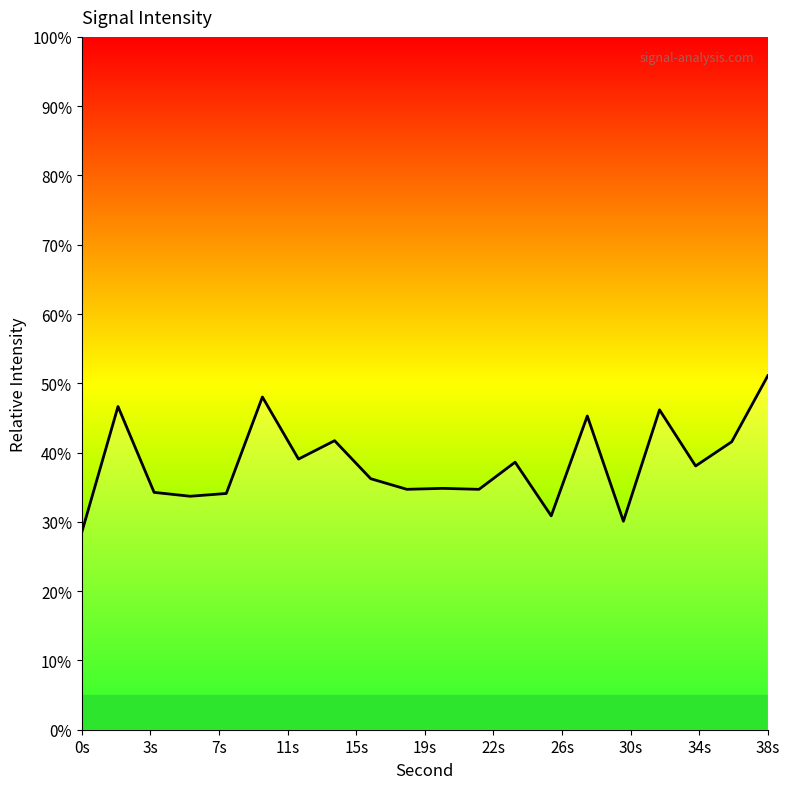

Count the number of values greater than 38.

10